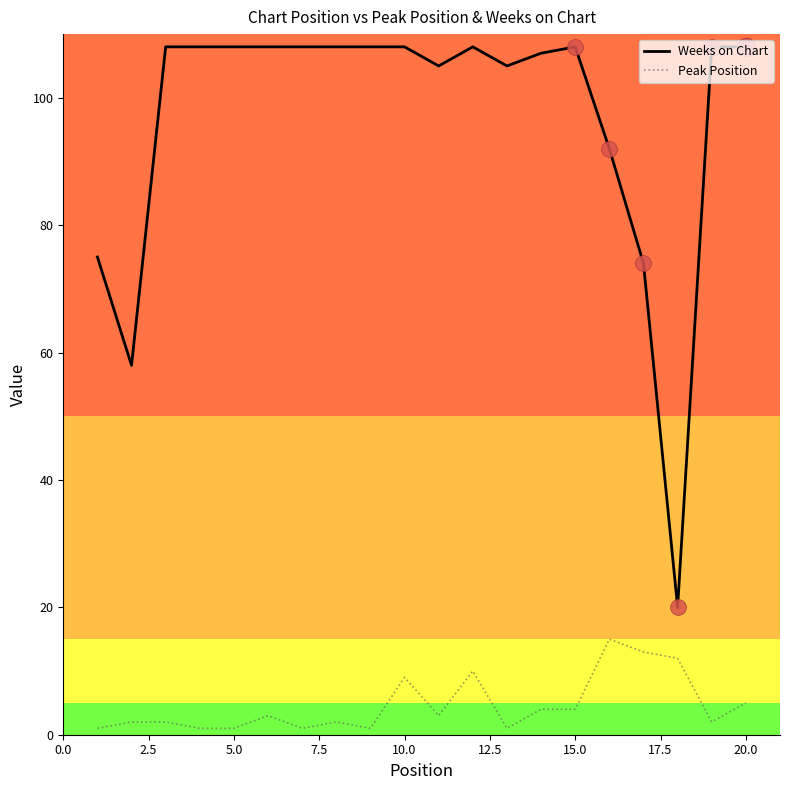

Which series has the largest total across all categories?

Weeks on Chart